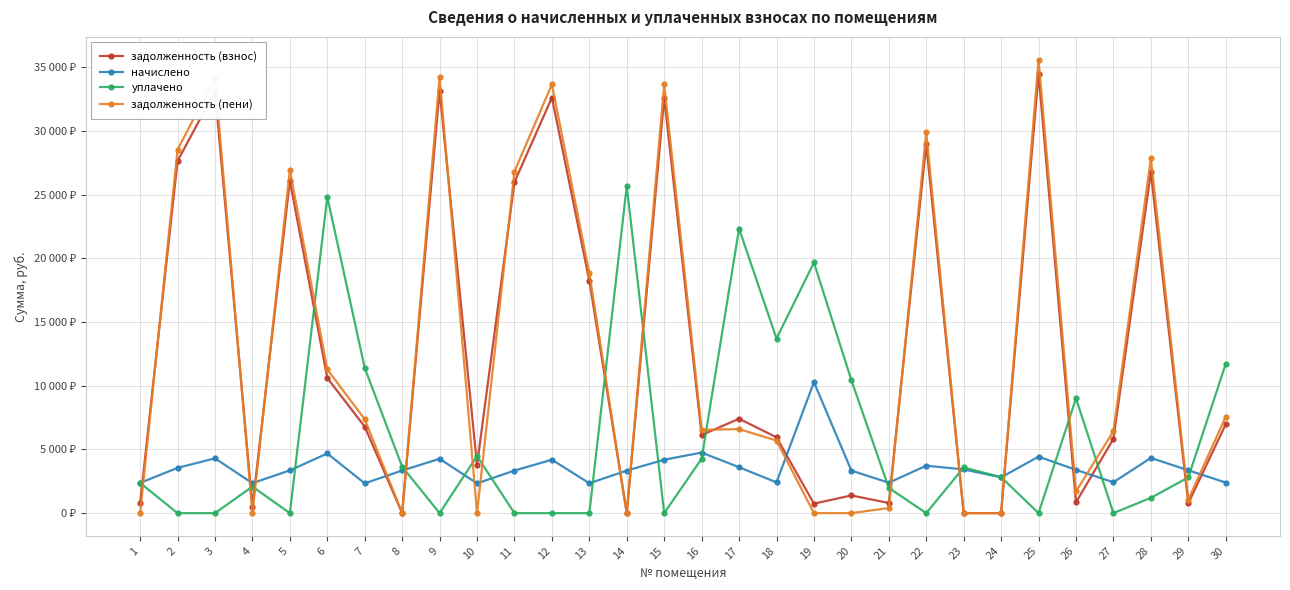

Read the задолженность (взнос) value at 21.

795.6